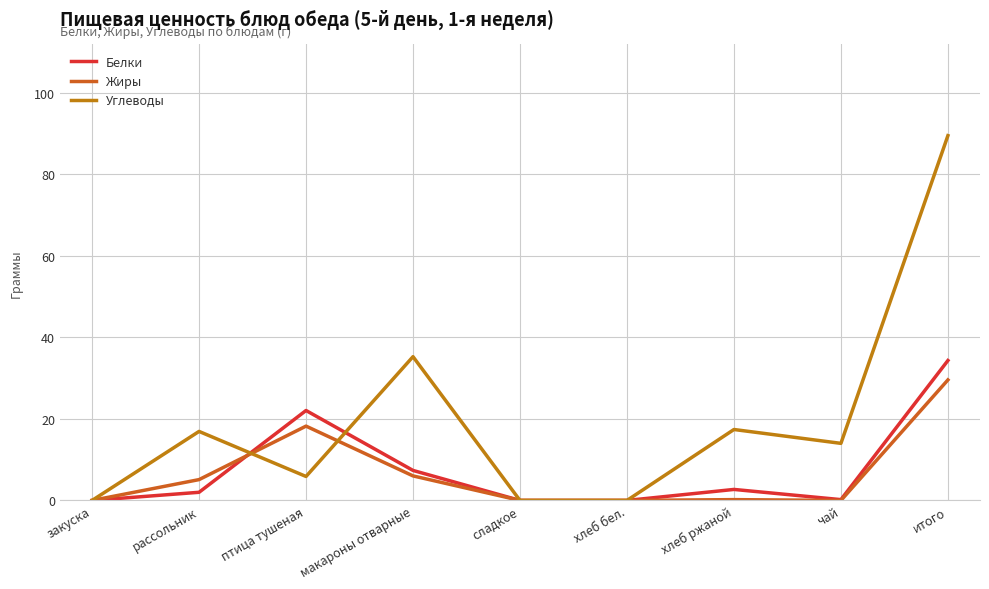

Does the chart display data point markers on the line(s)?

No